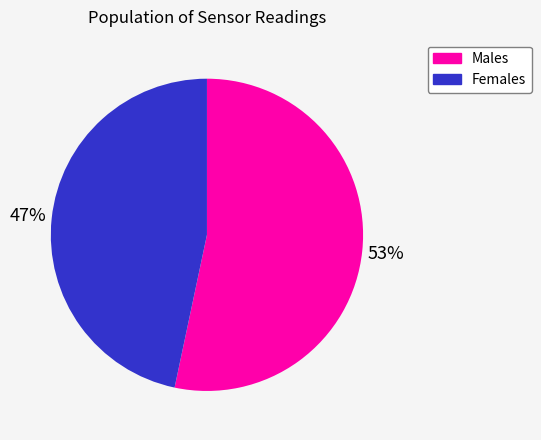

To the nearest percent, what portion does Males represent?

53%